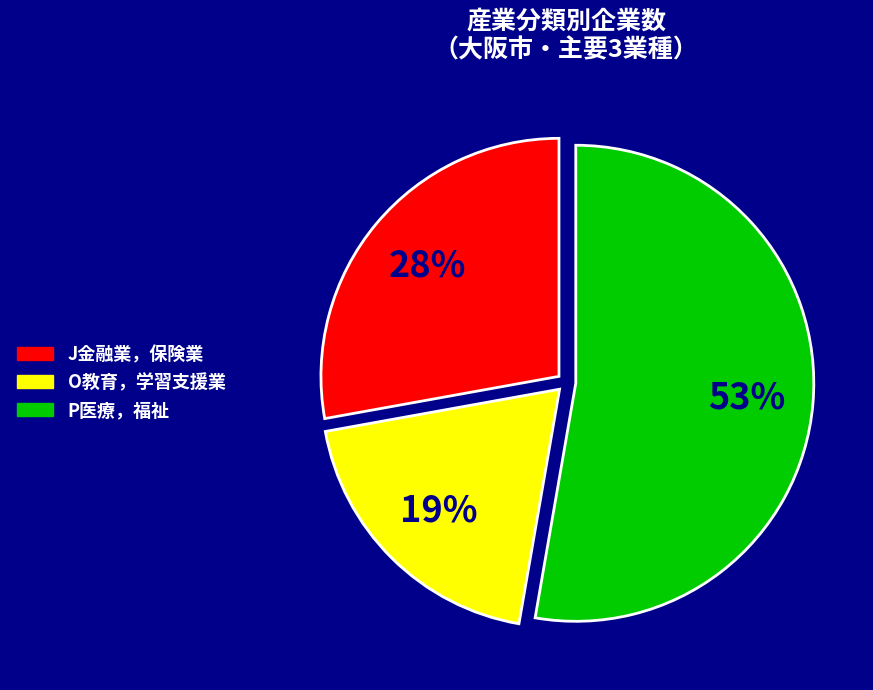

What is the smallest slice in the pie chart?

O教育，学習支援業